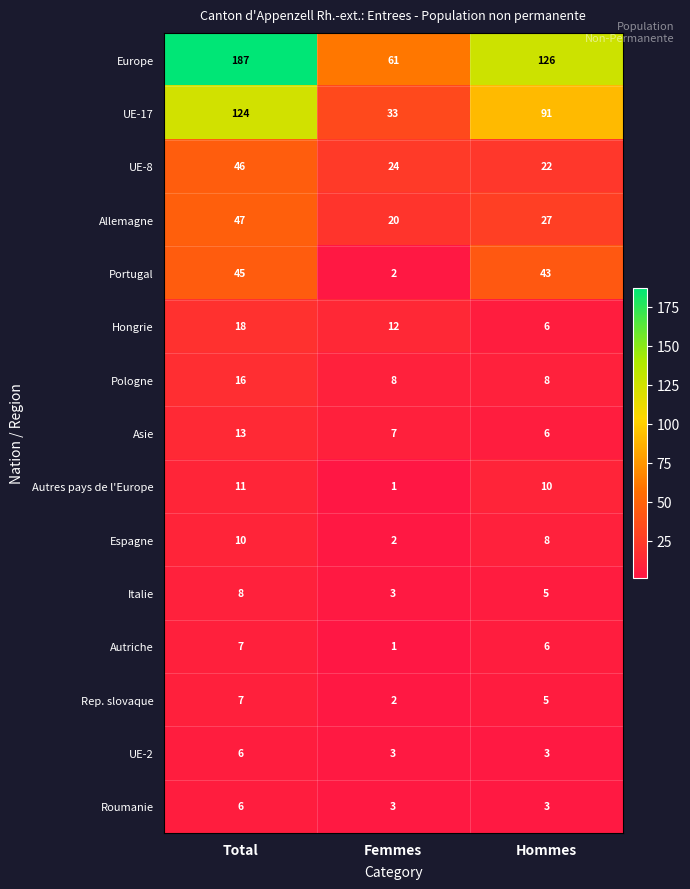

Where is Allemagne nearest to the value 33?

Hommes